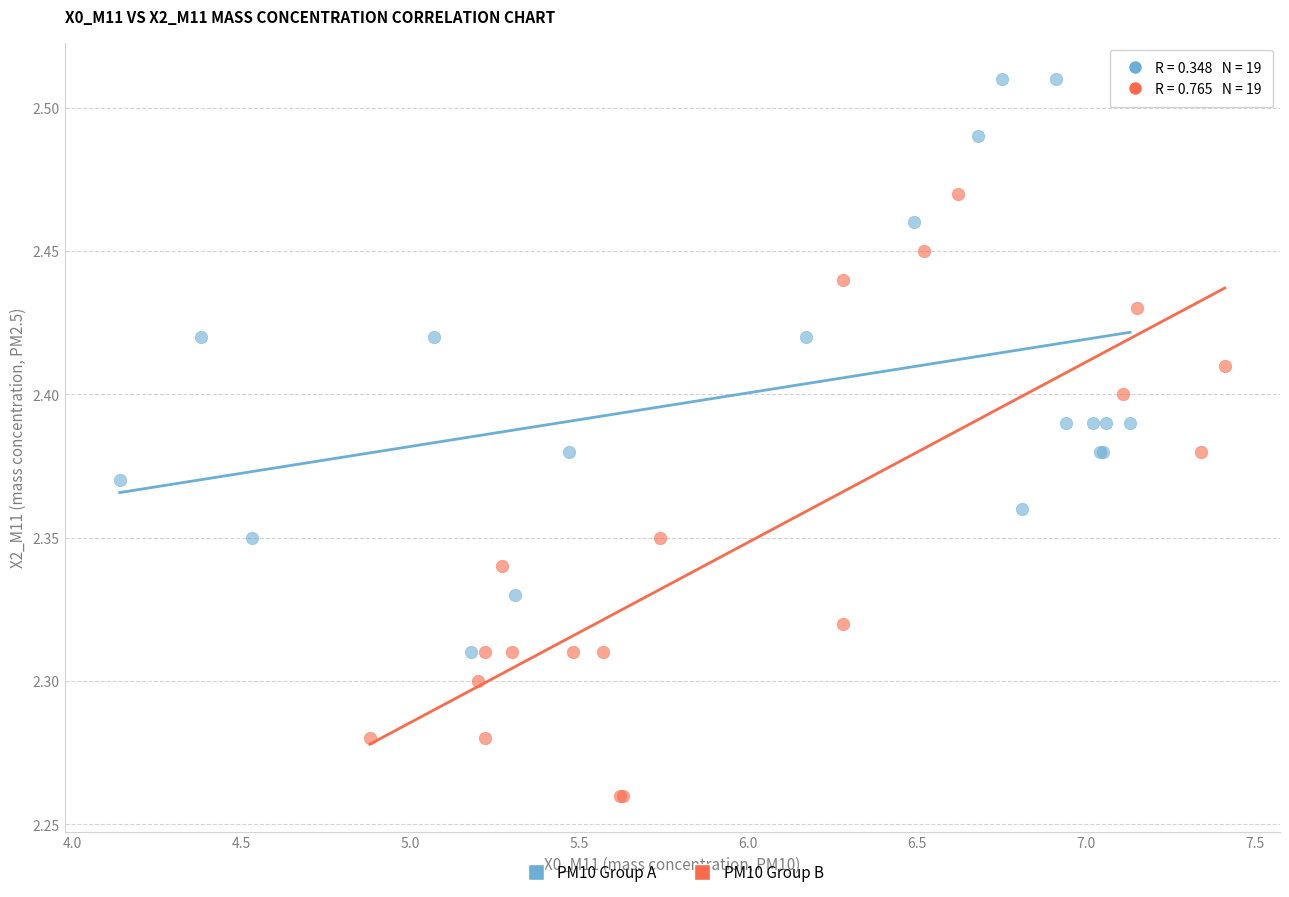

Which series contains the lowest Y value?

PM10 Group B